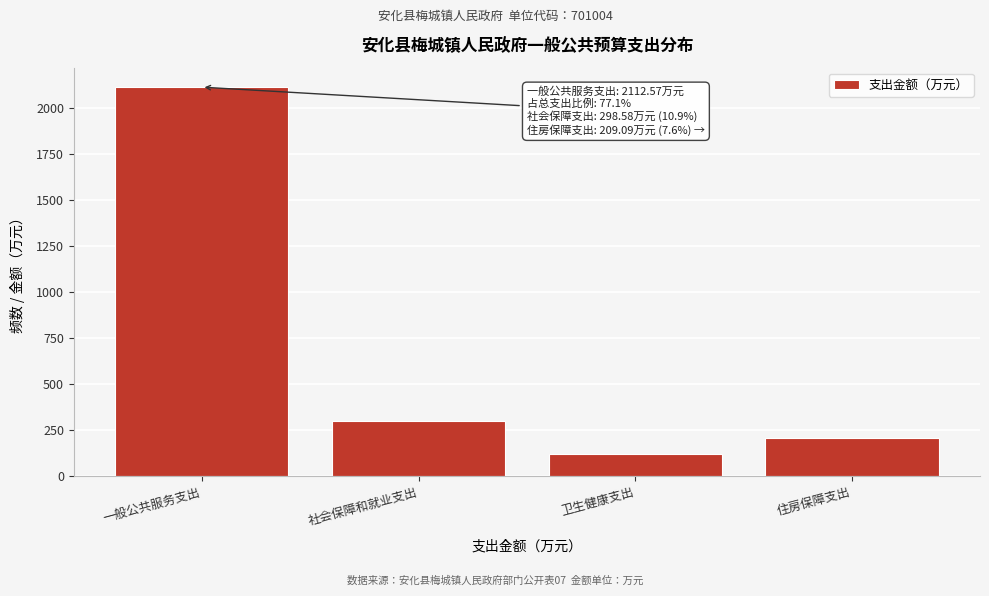

Reading left to right, list all the values displayed in this chart.

2112.6	298.6	121.8	209.1